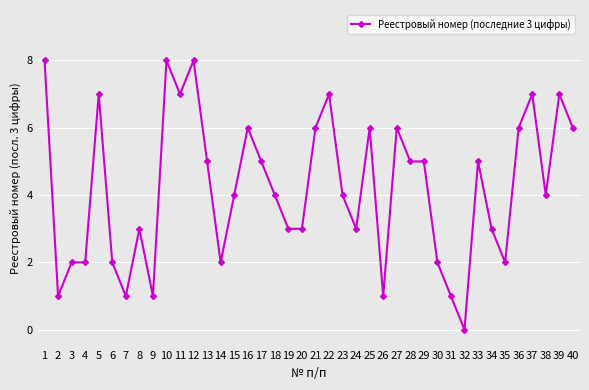

Approximately how many times larger is the value at 11 compared to 22?

1.0